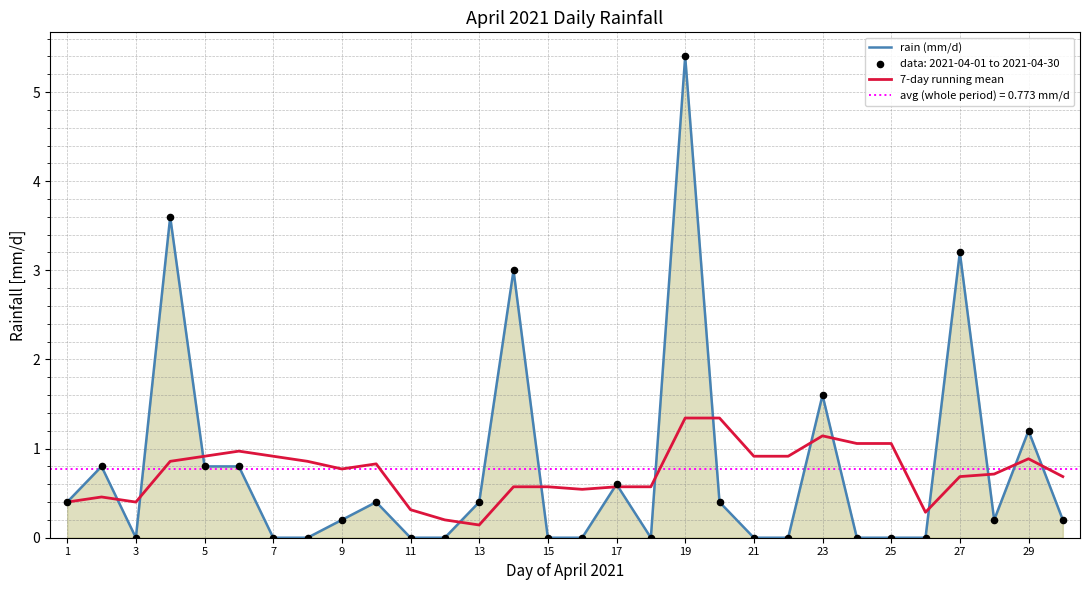

Is the value of rain (mm/d) at 27 greater than the value of 7-day running mean at 1?

Yes